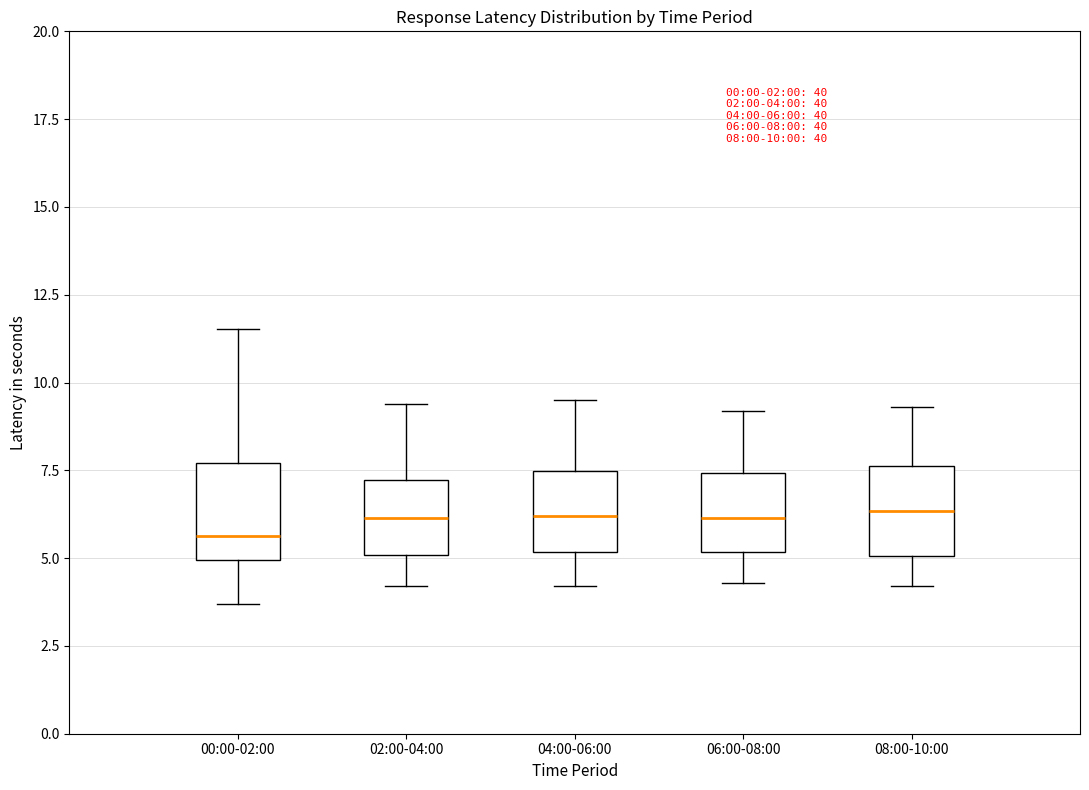

Which box's median line is the lowest?

00:00-02:00